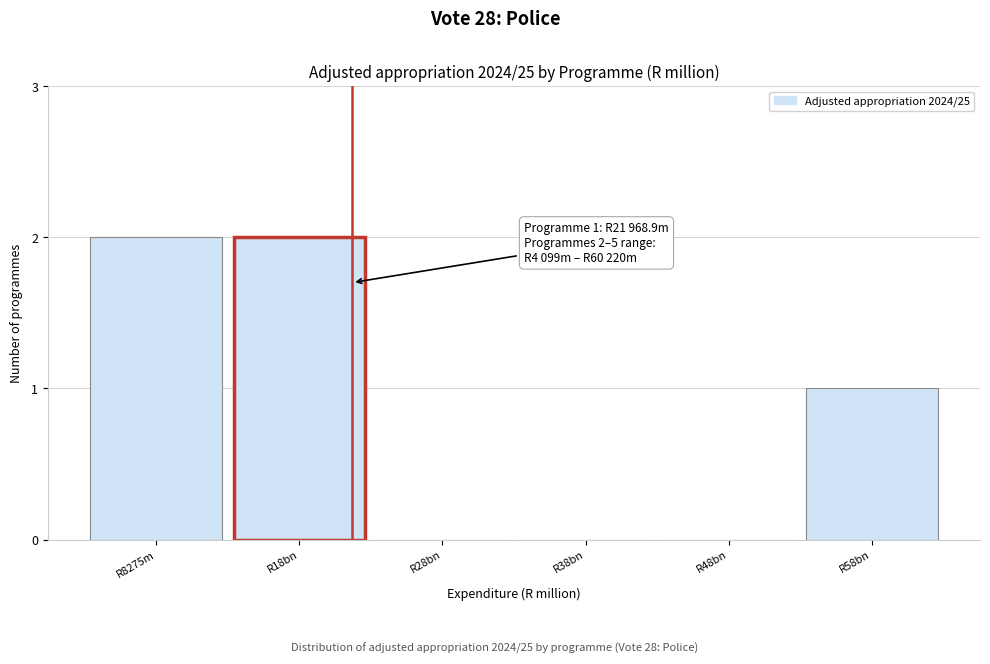

Reading right to left, extract all data points from this chart.

R58bn=1	R48bn=0	R38bn=0	R28bn=0	R18bn=2	R8275m=2